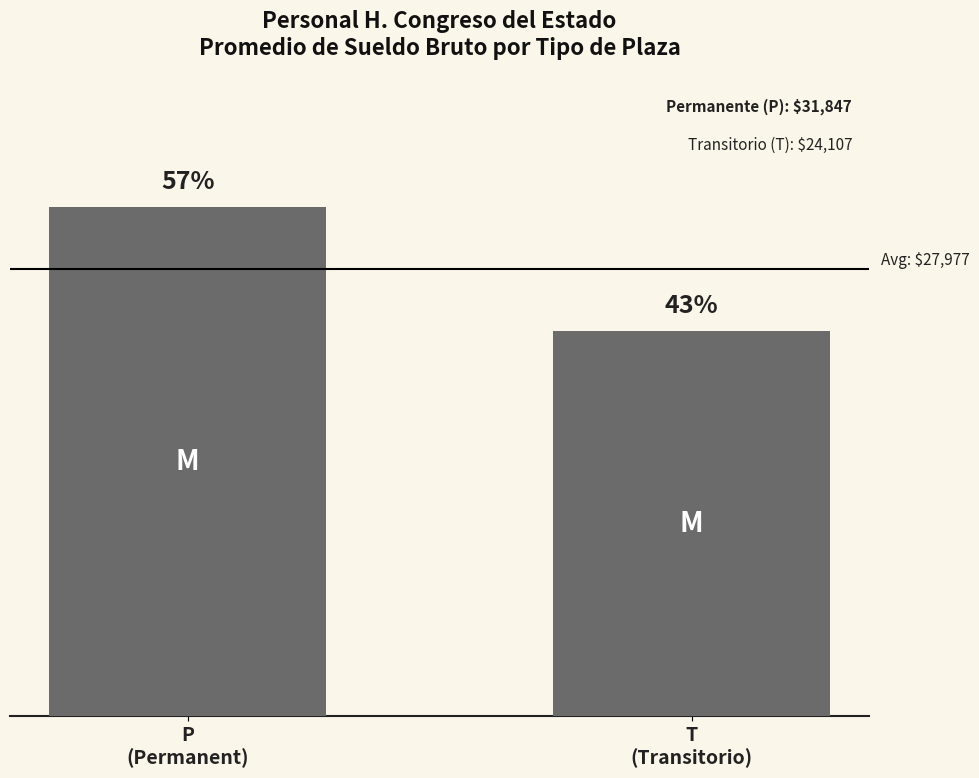

Which category has the highest value across all series?

P
(Permanent)